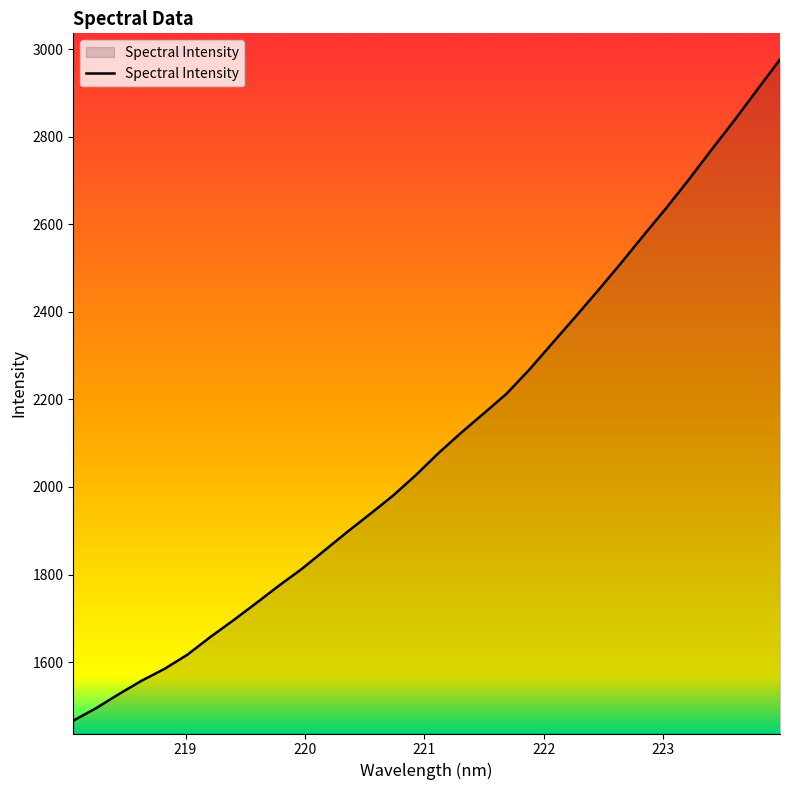

What is the smallest value displayed?

1466.1